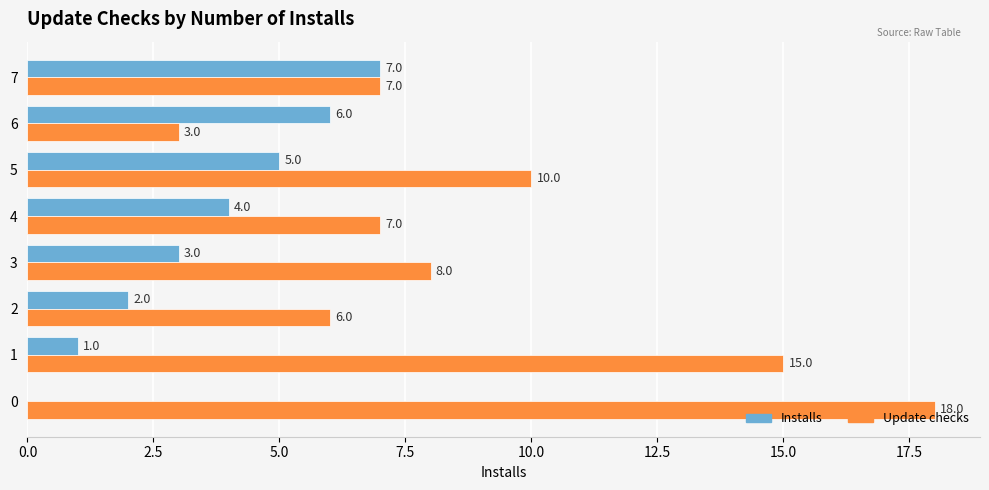

What is the sum of the Update checks values at 4 and 7?

14